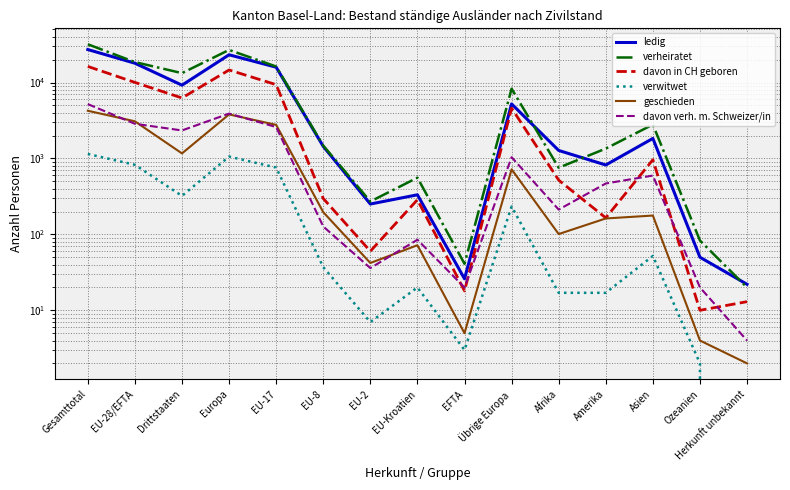

At which label does davon verh. m. Schweizer/in reach its peak?

Gesamttotal